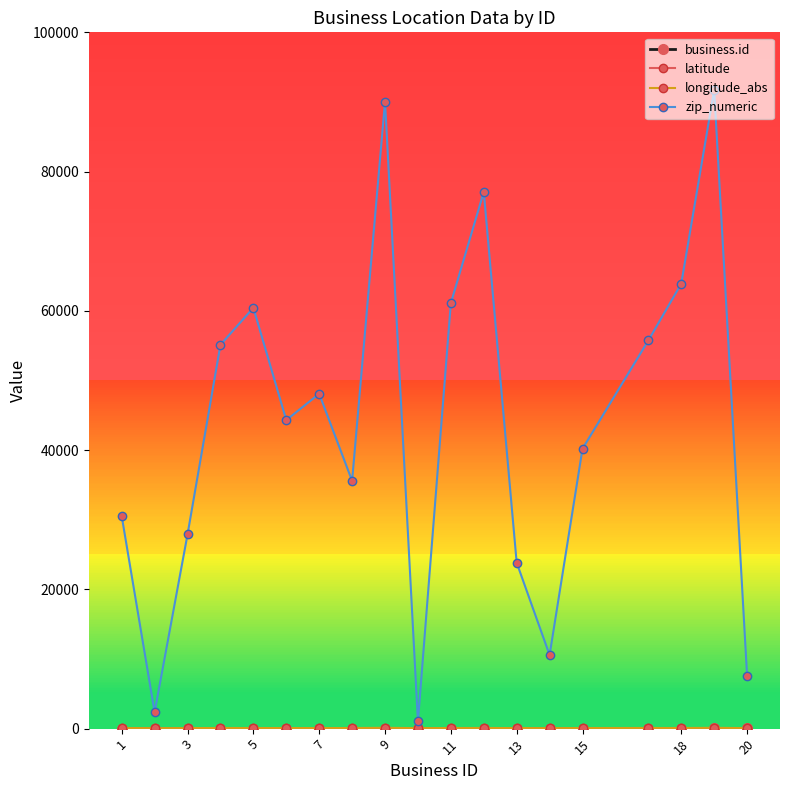

What is the greatest value displayed?

91730.0